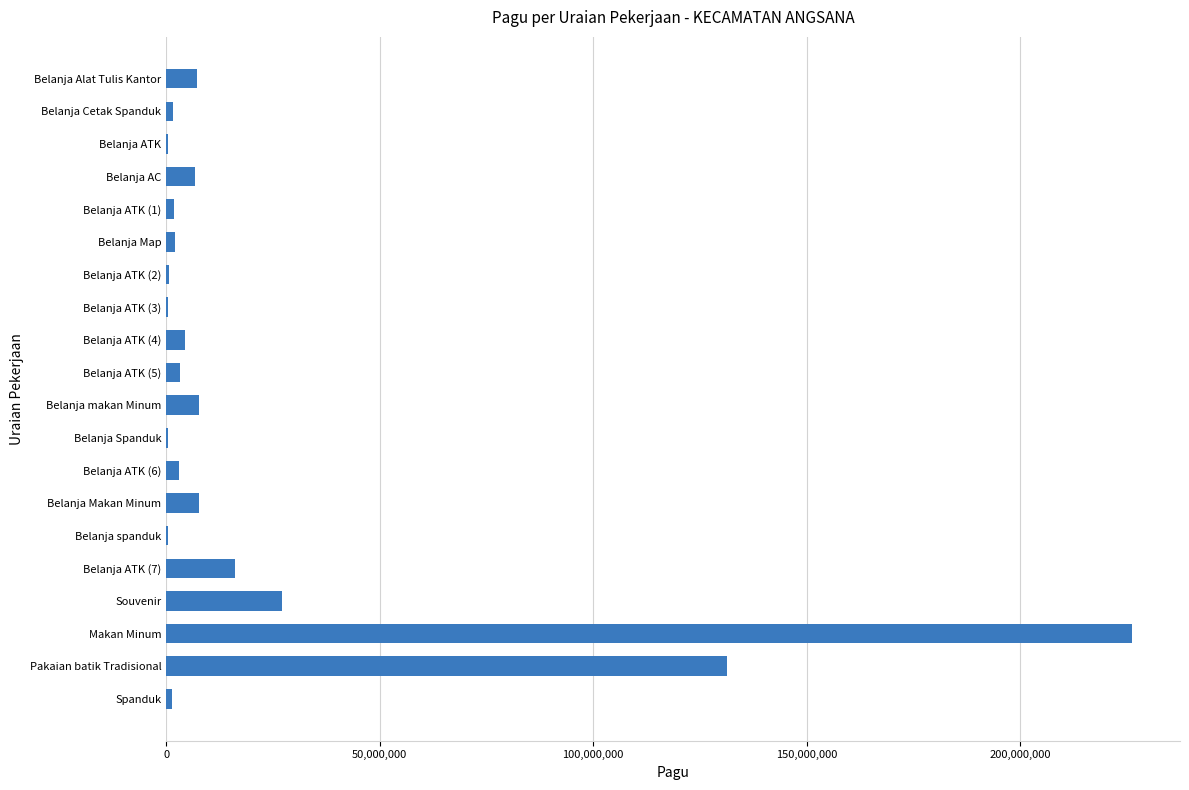

What is the sum of all values?

449905900